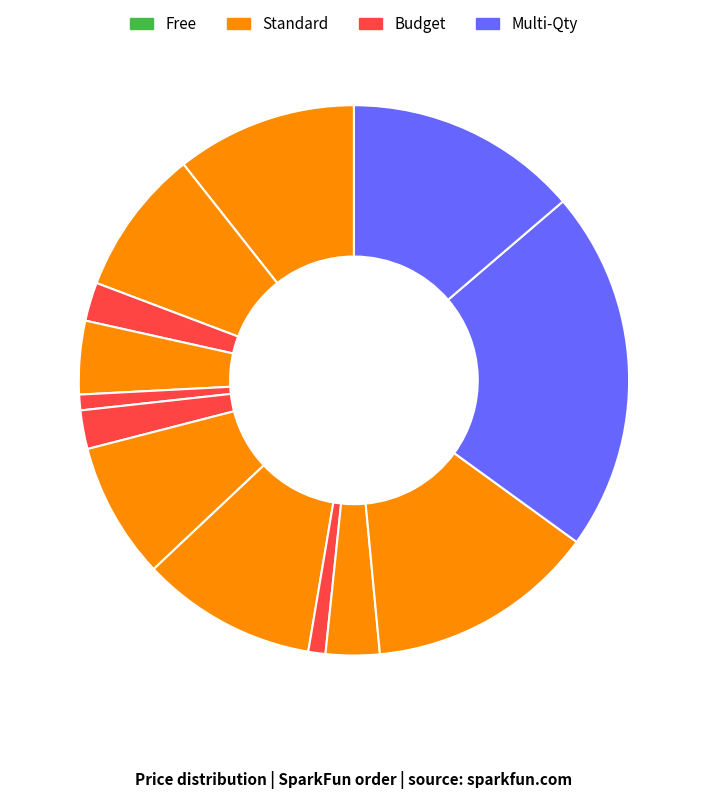

How many slices are in this pie chart?

13